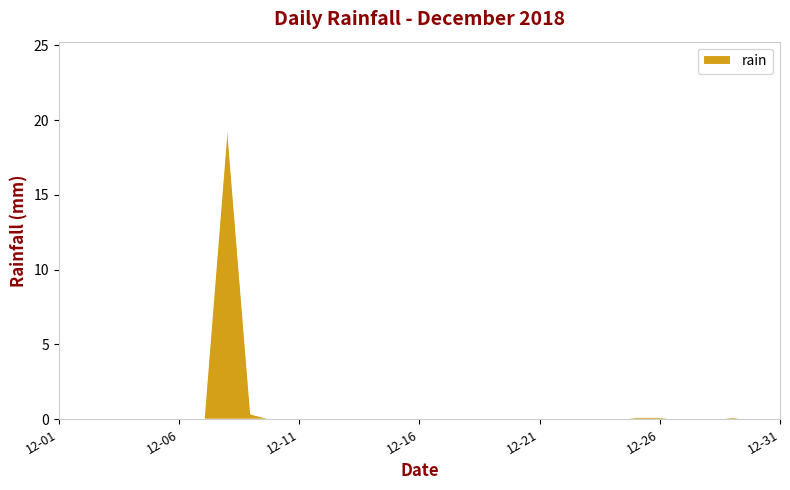

How many lines are shown in the chart?

1